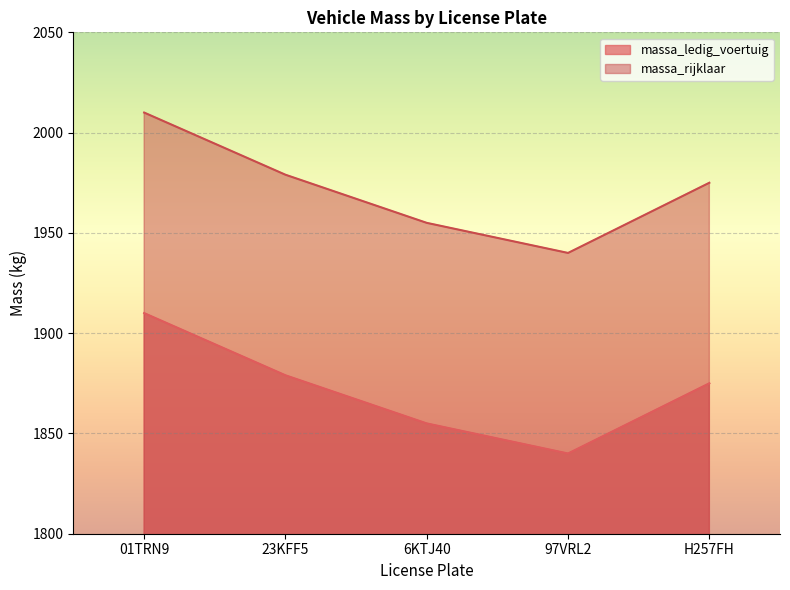

Rank the series at H257FH from highest to lowest value.

massa_rijklaar, massa_ledig_voertuig